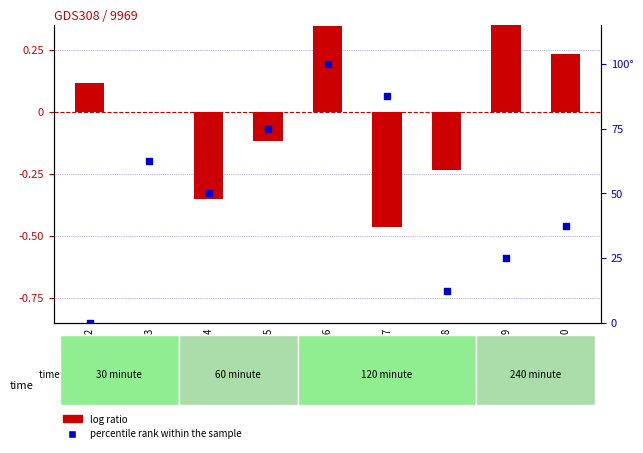

What is the total value across all series at GSM5637?

87.0